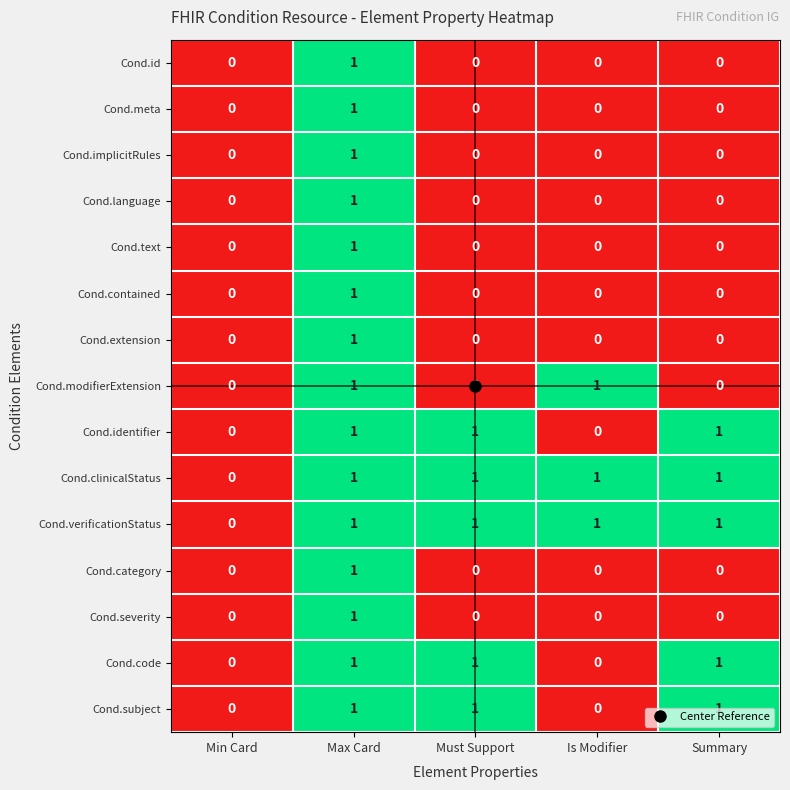

At which category is the sum across all series the highest?

Max Card